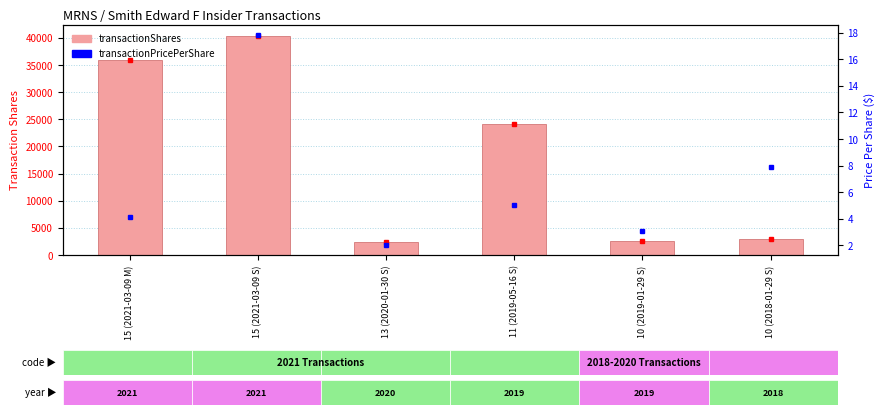

What is the label of the 4th bar from the right?

13 (2020-01-30 S)